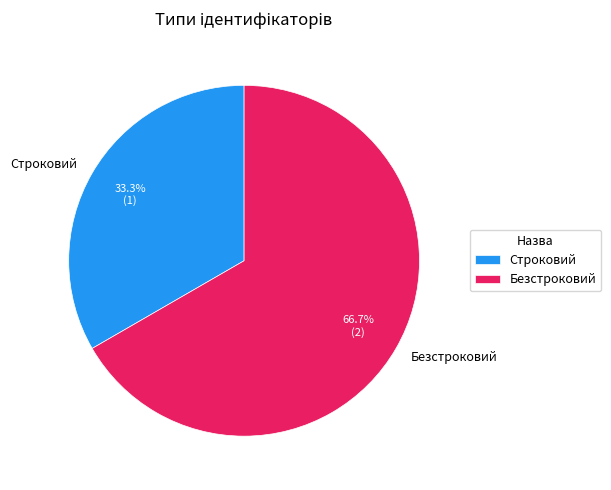

Count the number of slices in the pie.

2